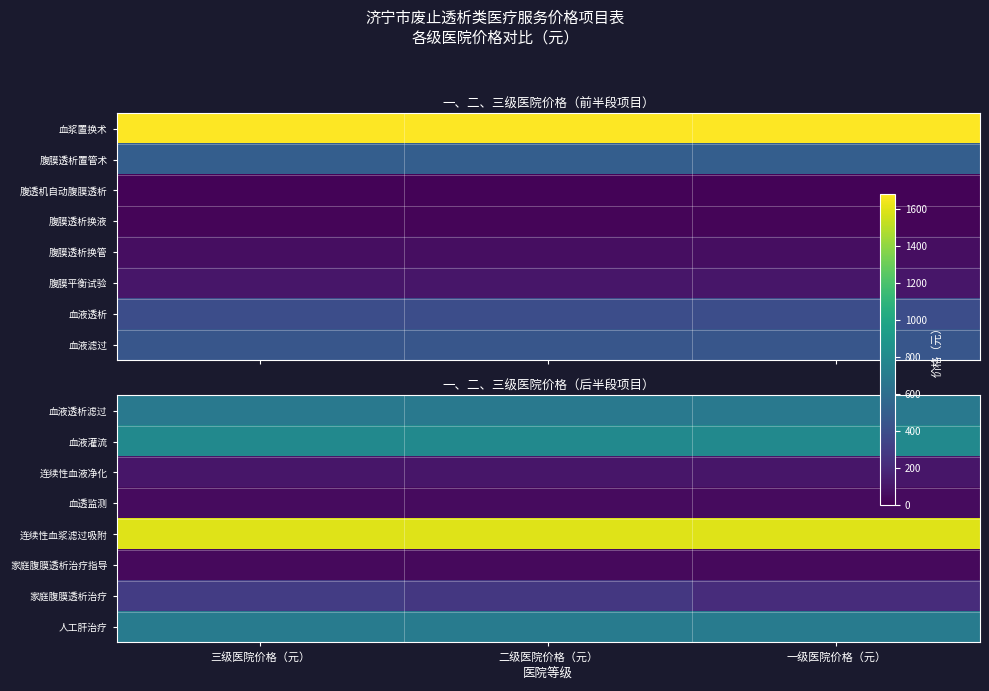

Which has a higher value, 三级医院价格（元） or 一级医院价格（元）?

三级医院价格（元）